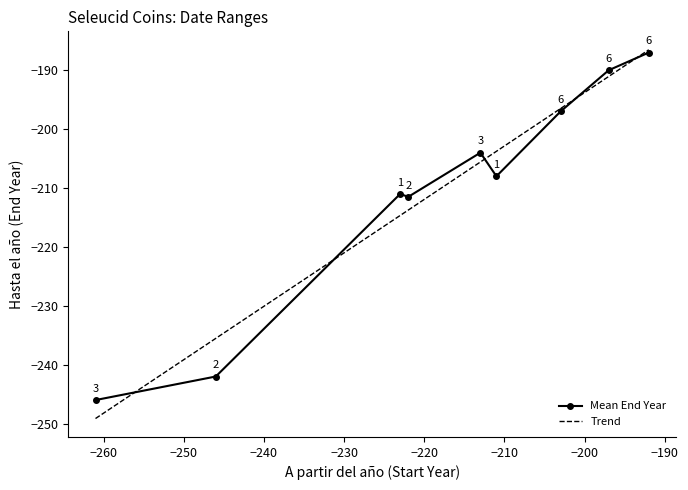

In Mean End Year, how many points are higher than both neighbors (excluding endpoints)?

2